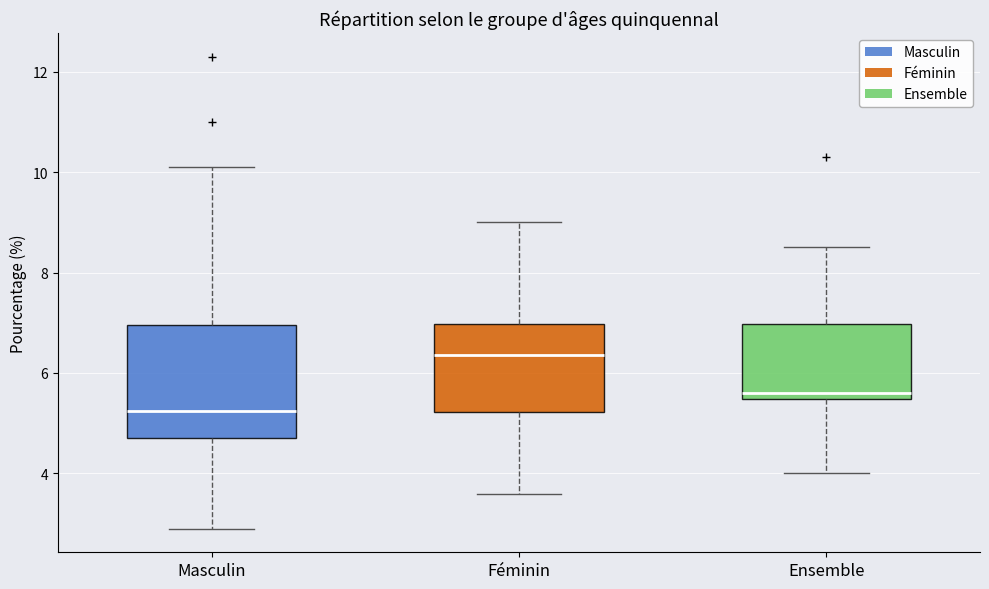

Where is the upper edge of the box for Féminin on the y-axis? The values are not printed on the chart, so give them approximately, as read against the axis.

7.0